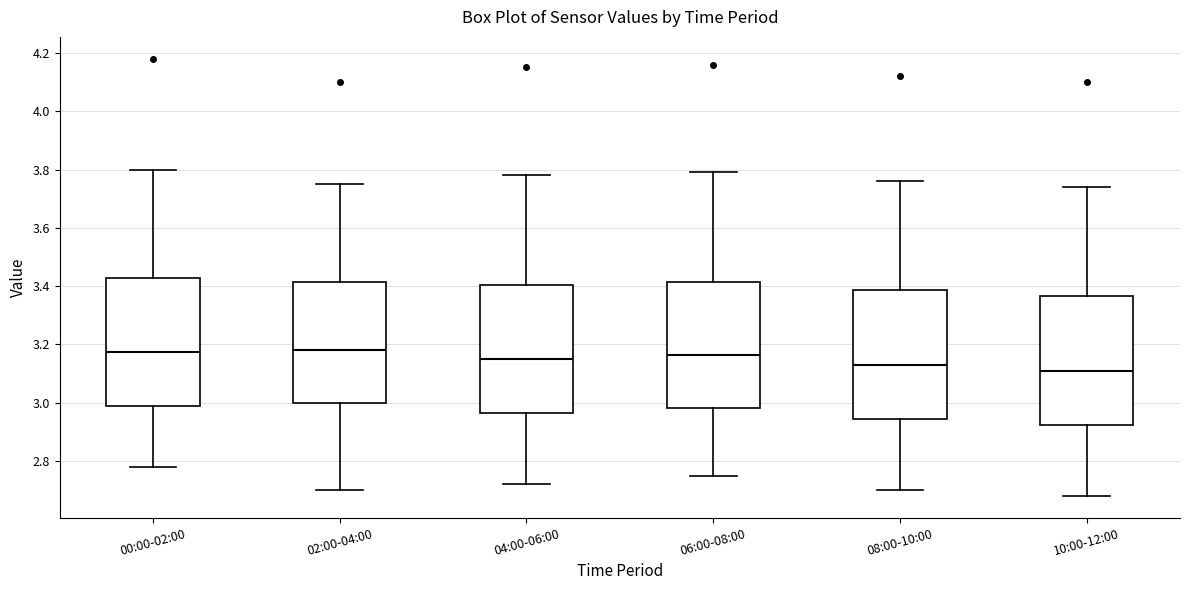

Reading left to right, read every box against the y-axis: the position of its median line, the range the box covers, and the ends of its whiskers. The values are not printed on the chart, so give them approximately, as read against the axis.

00:00-02:00: median 3.18, box 2.98 to 3.42, whiskers 2.78 to 3.80
02:00-04:00: median 3.18, box 3.00 to 3.42, whiskers 2.70 to 3.76
04:00-06:00: median 3.16, box 2.96 to 3.40, whiskers 2.72 to 3.78
06:00-08:00: median 3.16, box 2.98 to 3.42, whiskers 2.76 to 3.80
08:00-10:00: median 3.14, box 2.94 to 3.38, whiskers 2.70 to 3.76
10:00-12:00: median 3.12, box 2.92 to 3.36, whiskers 2.68 to 3.74